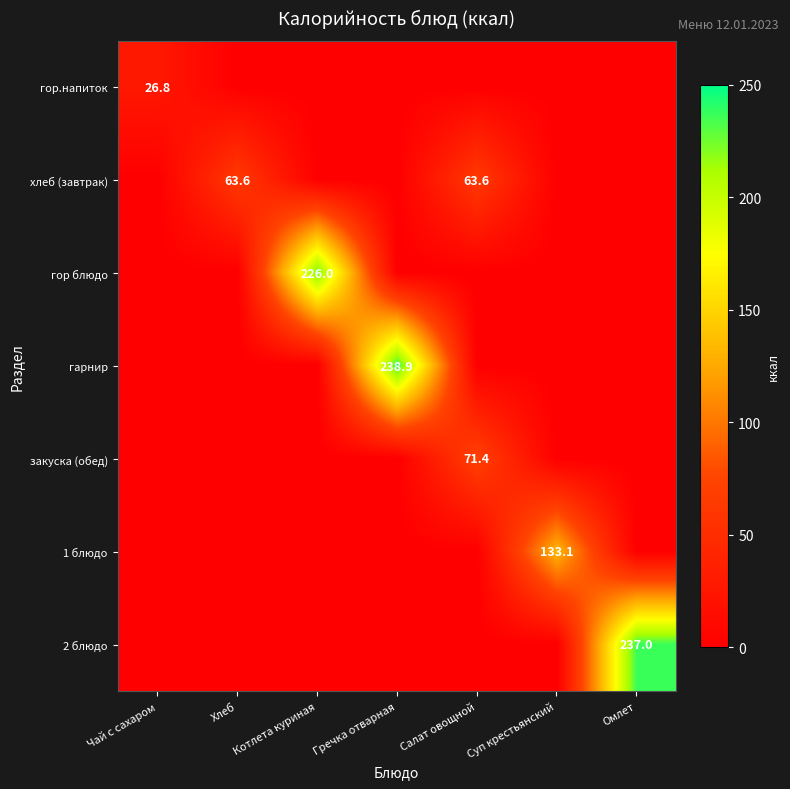

What is the total value across all series at Суп крестьянский?

133.1